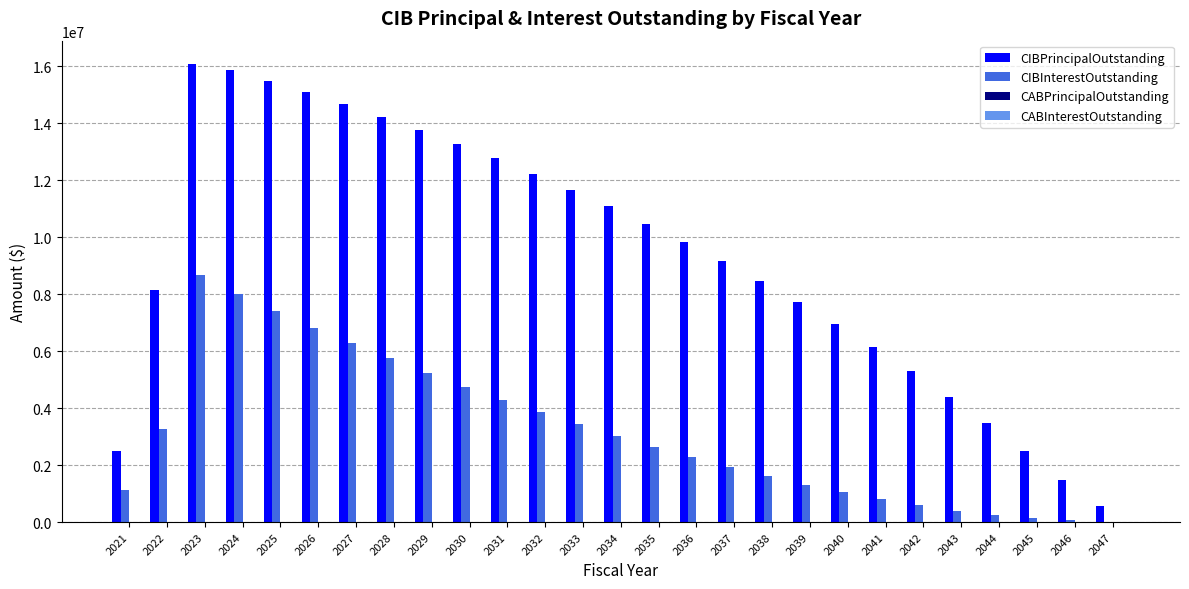

What is the sum of all CIBPrincipalOutstanding values?

253315000.0